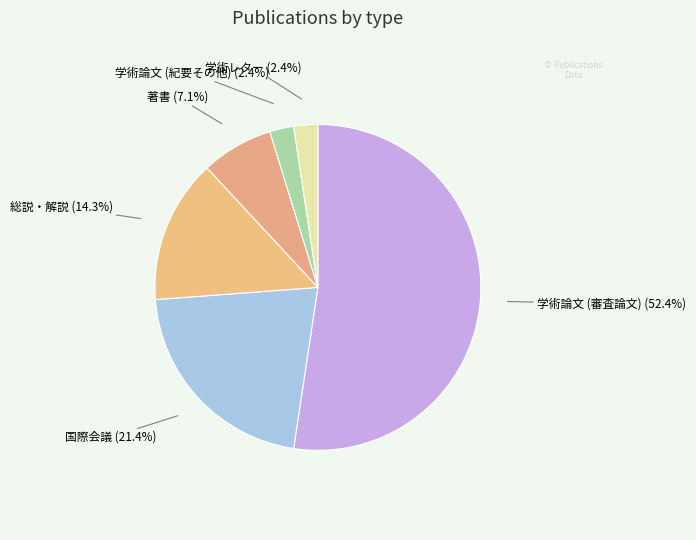

Does any single category account for the majority?

Yes